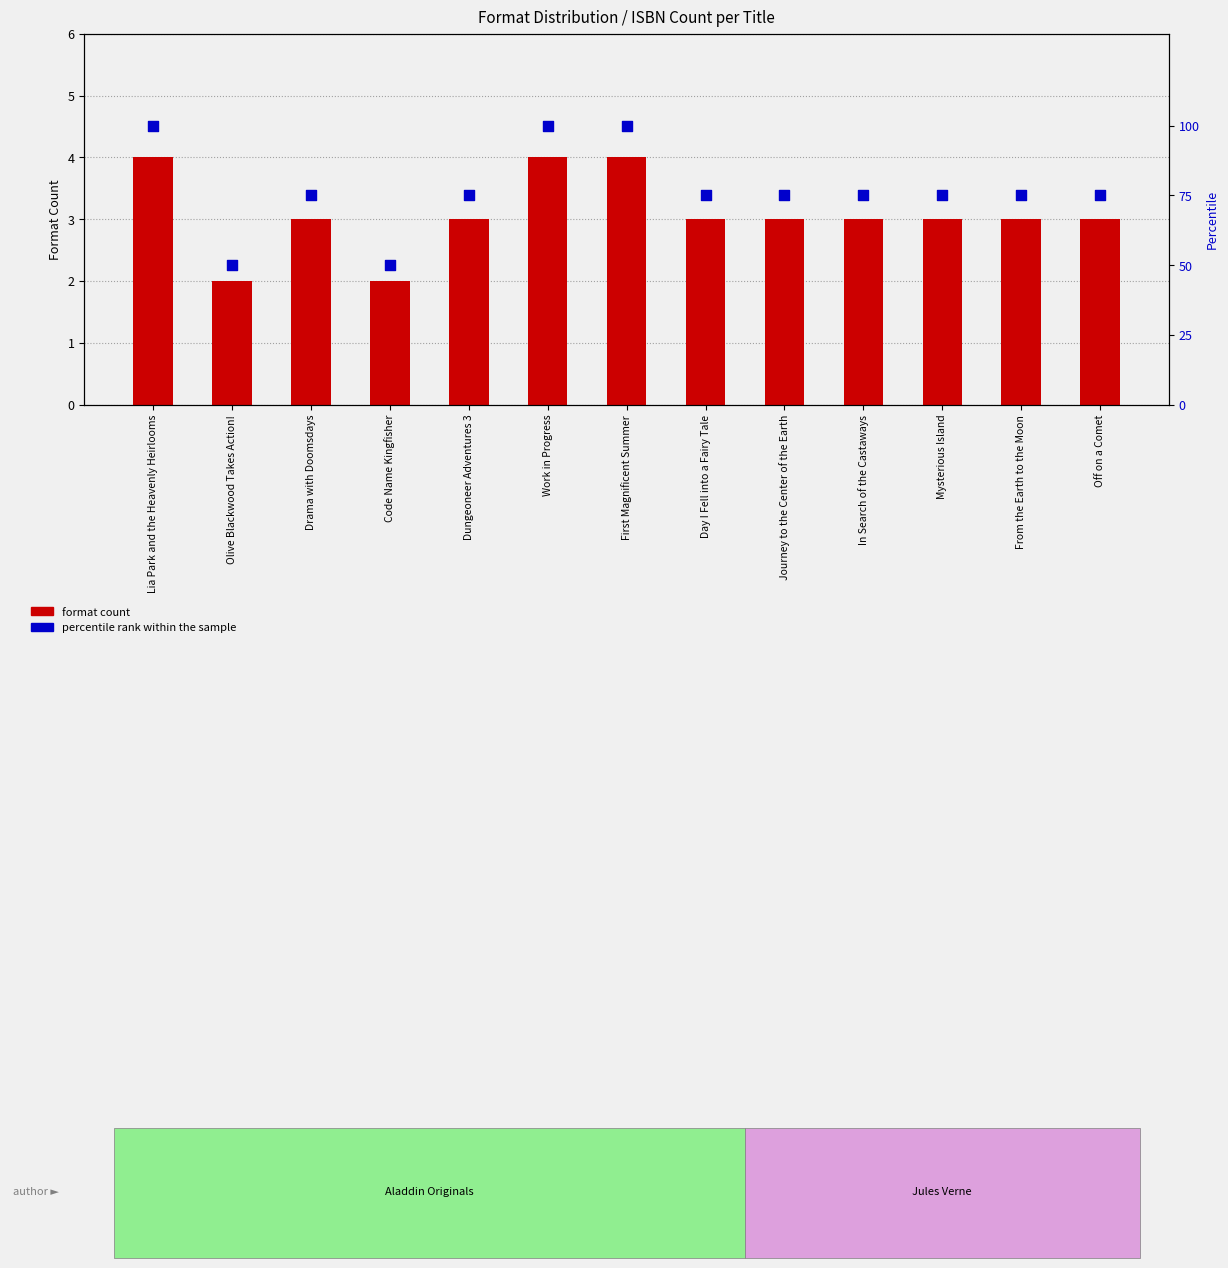

What is the total value across all series at Dungeoneer Adventures 3?

78